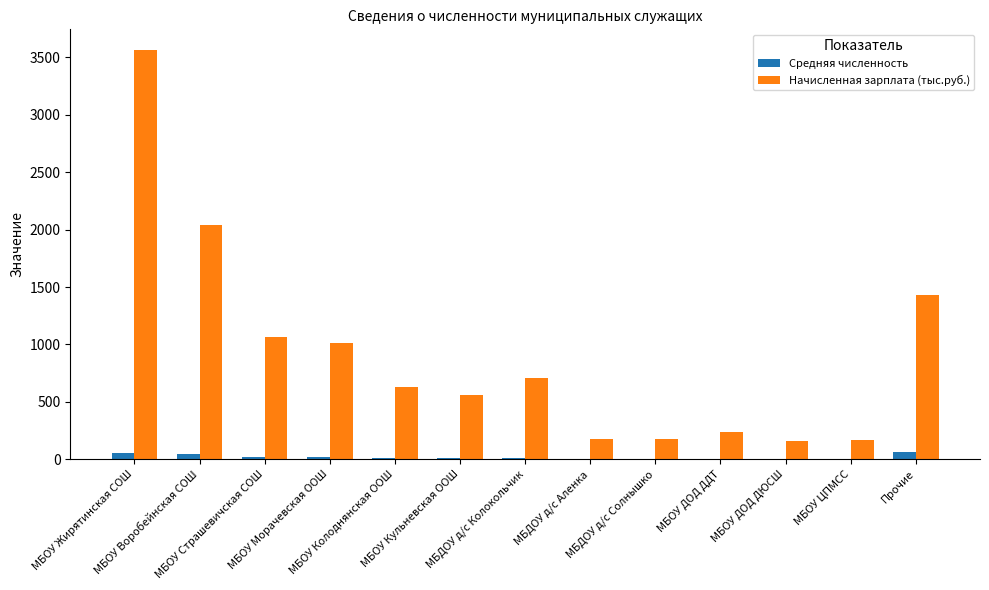

What is the sum of all Средняя численность values?

262.8